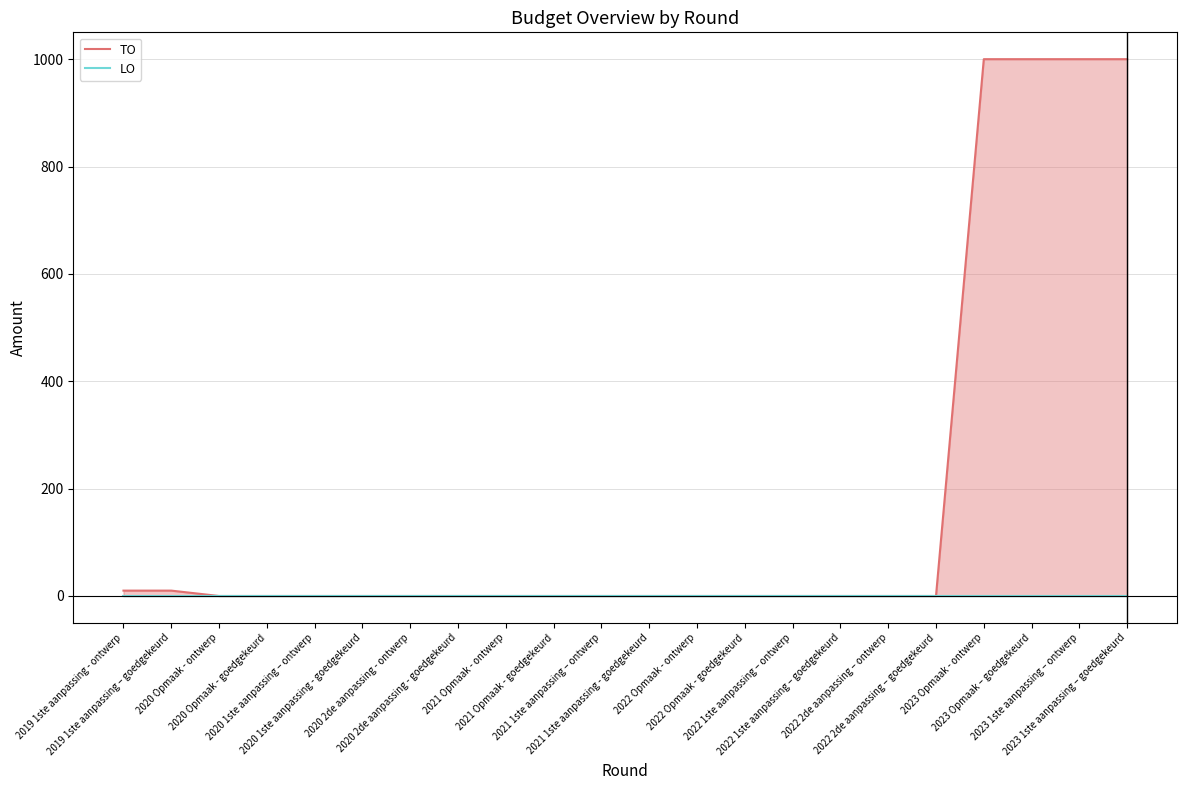

At which category is the sum across all series the highest?

2023 Opmaak - ontwerp